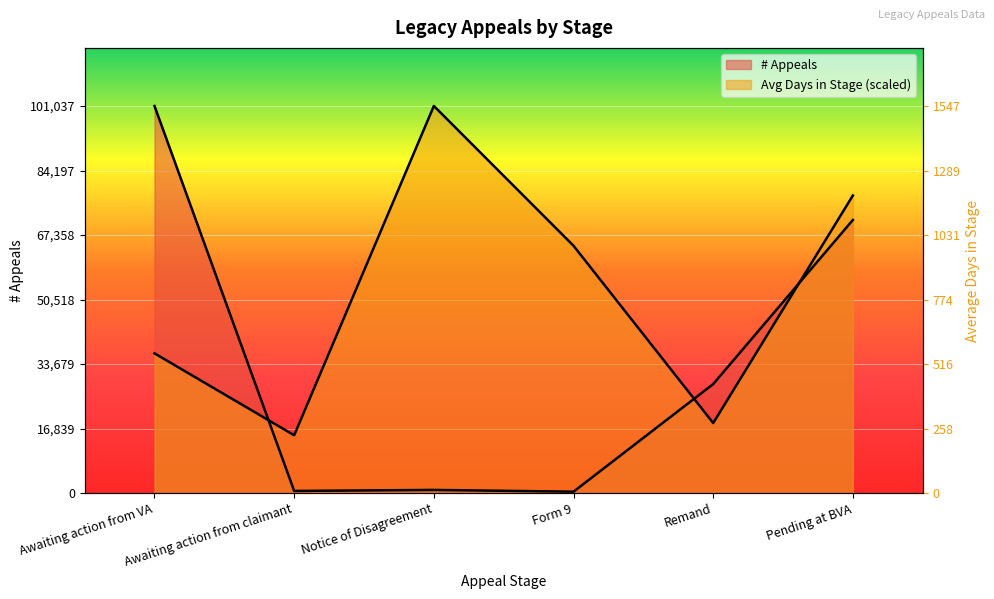

True or false: Average Days in Stage has a value of 77682.0 at Pending at BVA.

True